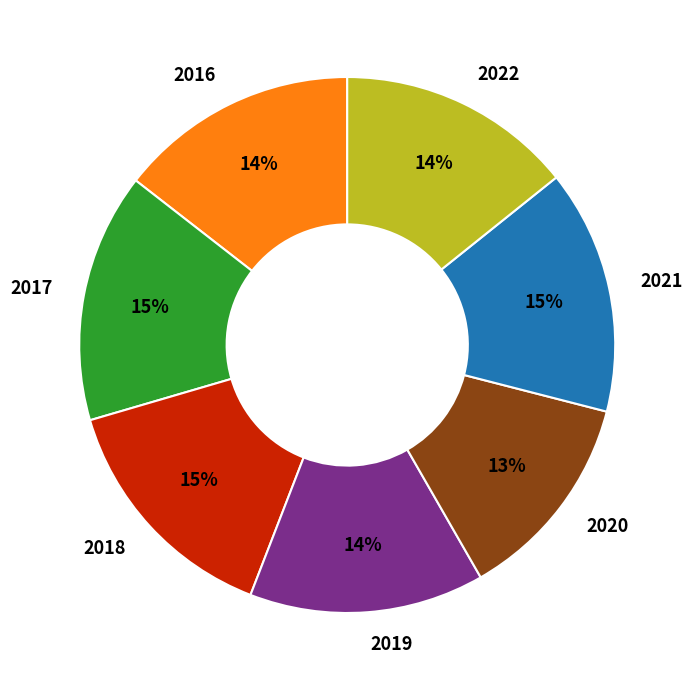

Which category has the smallest portion of the pie?

2020